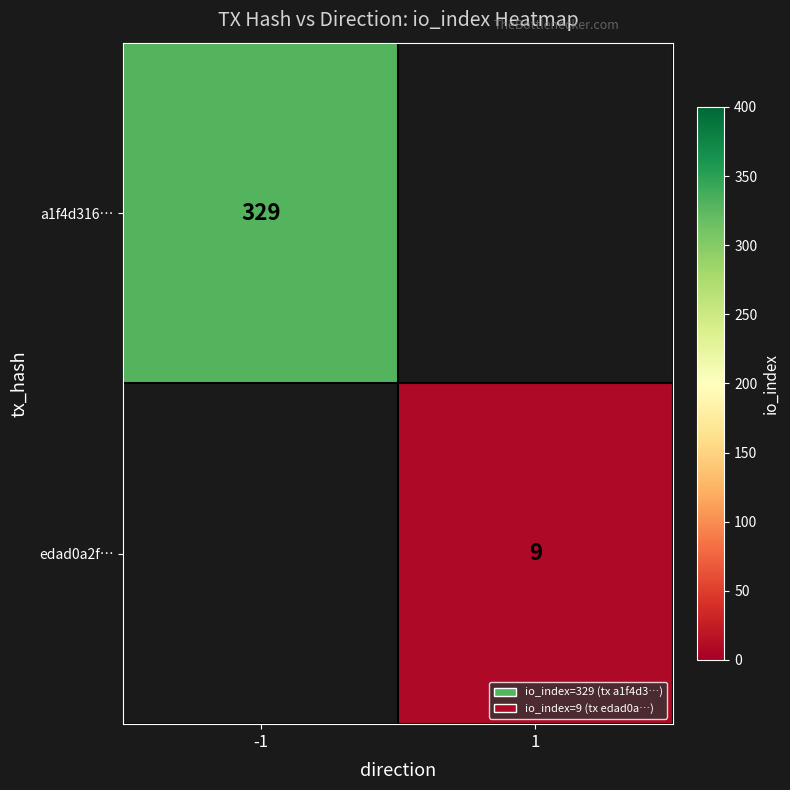

Count the number of data series in this chart.

2